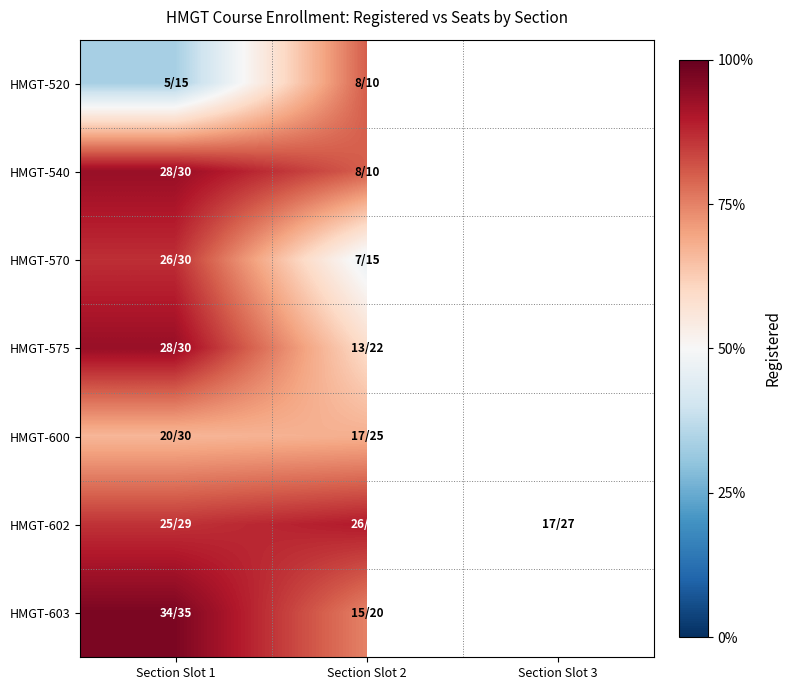

Which series has the largest total across all categories?

HMGT-602